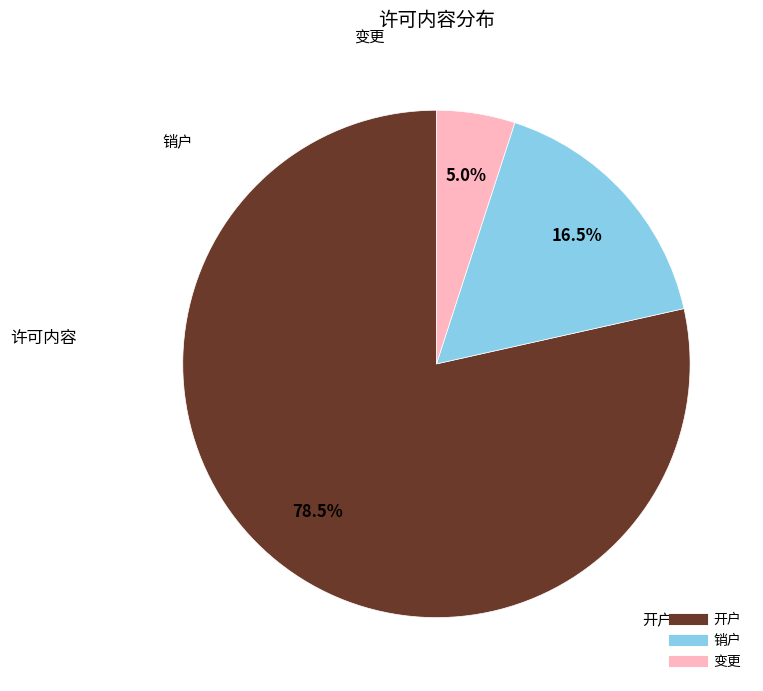

Do 开户 and 销户 together represent more than half of the pie?

Yes